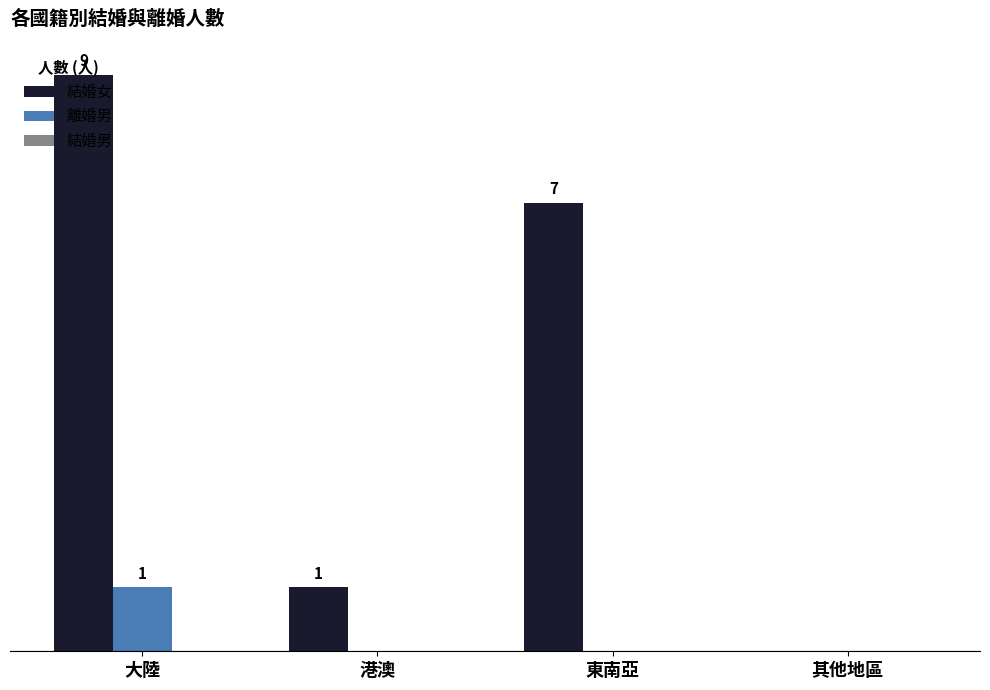

Which series changed the most between 大陸 and 港澳?

結婚女